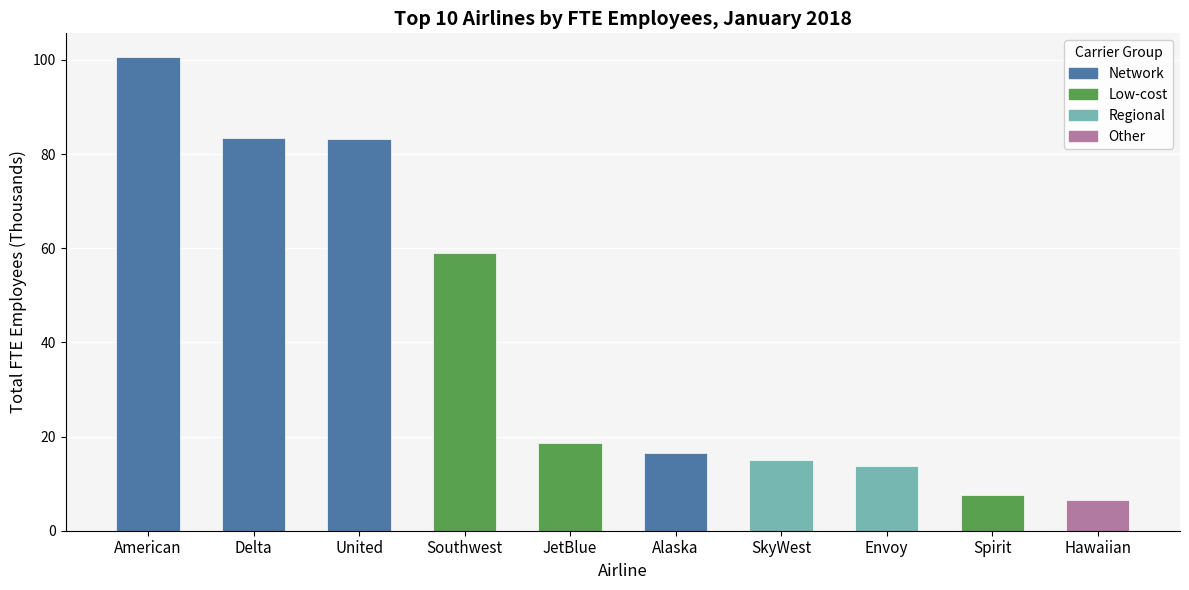

What is the value of the 2nd bar from the left?

83.4